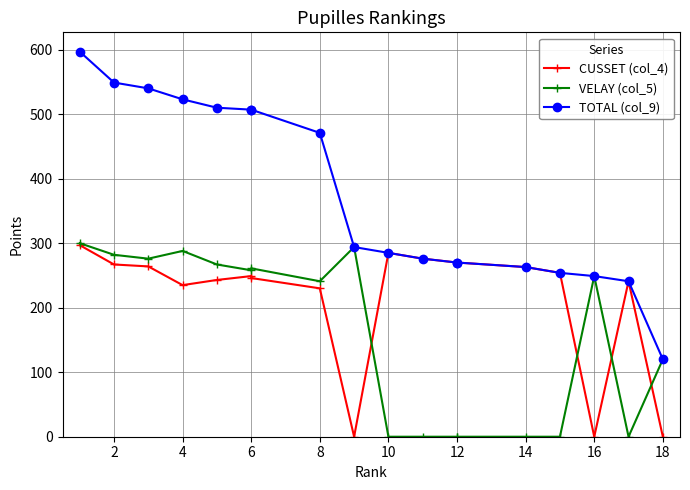

Reading left to right, what are all the values shown in this chart?

CUSSET (col_4): 297	267	264	235	243	249	246	230	0	285	276	270	270	263	254	0	241	0
VELAY (col_5): 300	282	276	288	267	258	261	241	294	0	0	0	0	0	0	249	0	120
TOTAL (col_9): 597	549	540	523	510	507	507	471	294	285	276	270	270	263	254	249	241	120